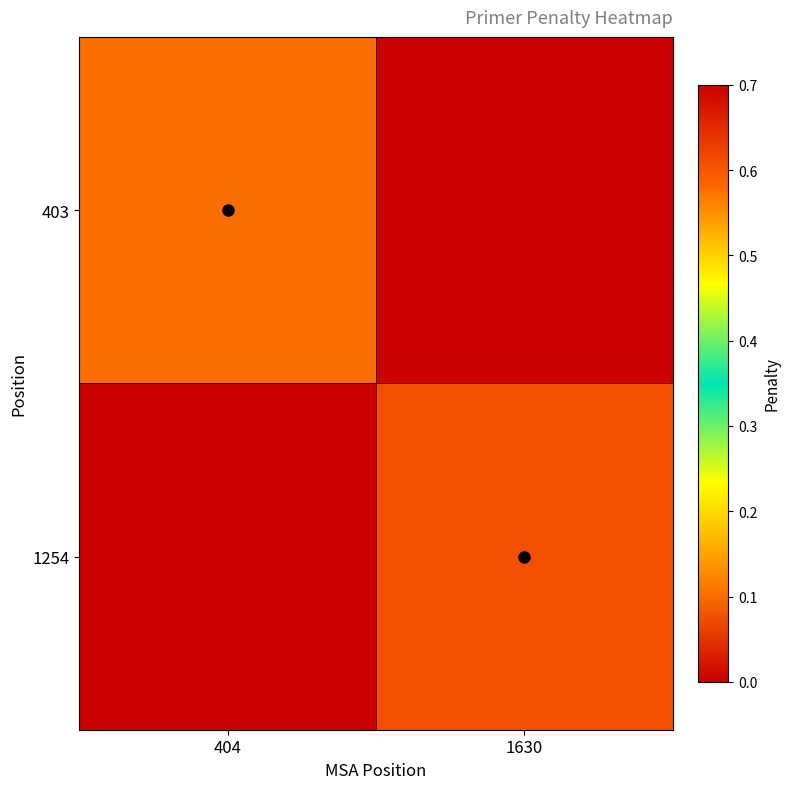

At which category is the sum across all series the highest?

1630